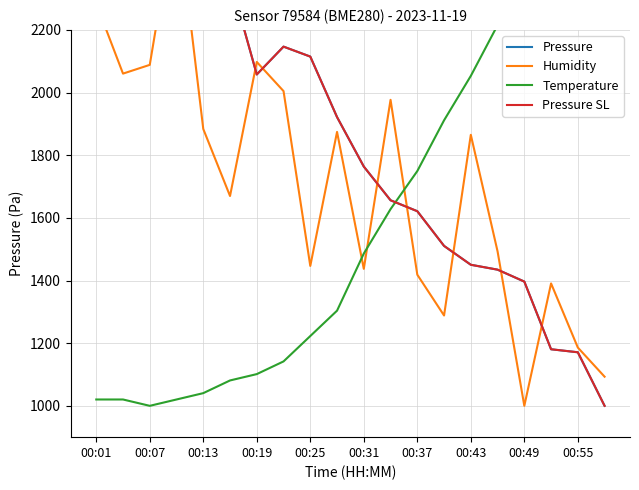

What is the difference between the Humidity values at 00:25 and 15?

390.7